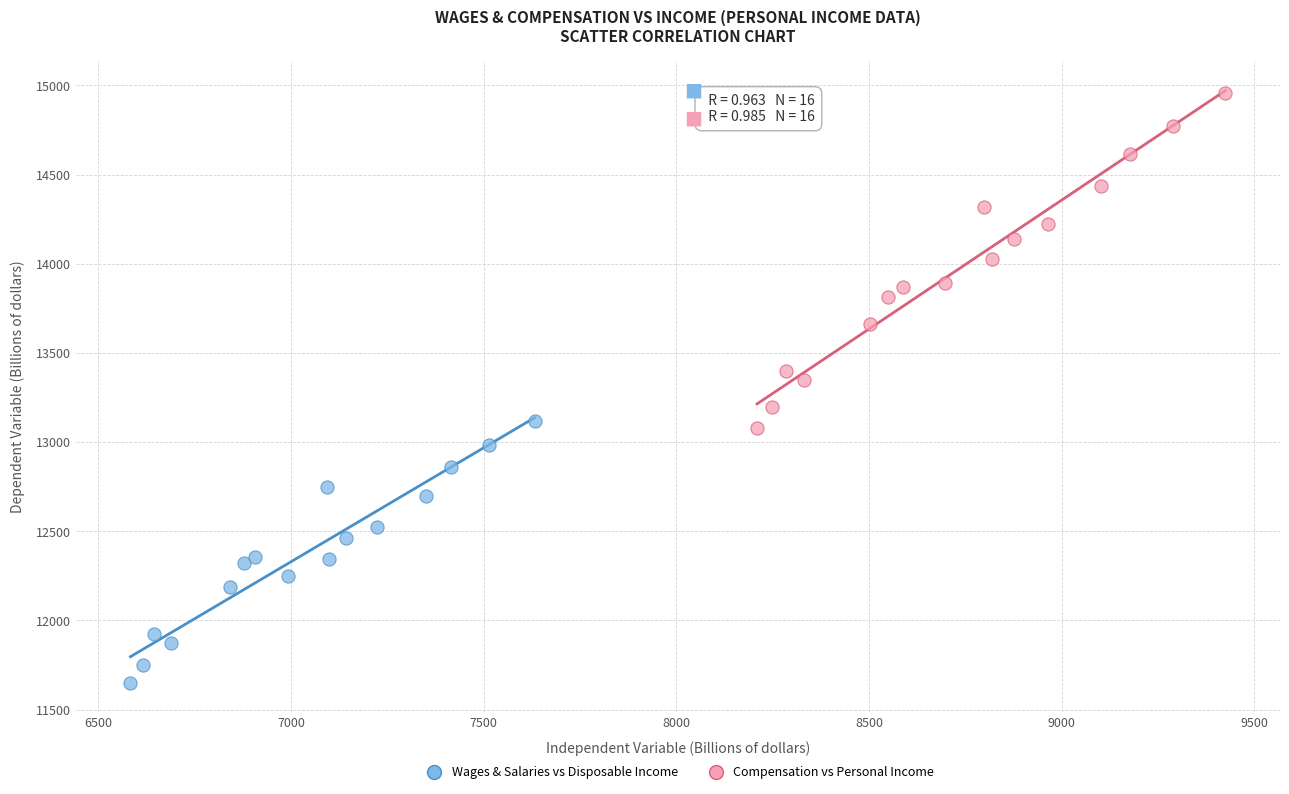

Which series has the widest spread of Y values?

Compensation vs Personal Income